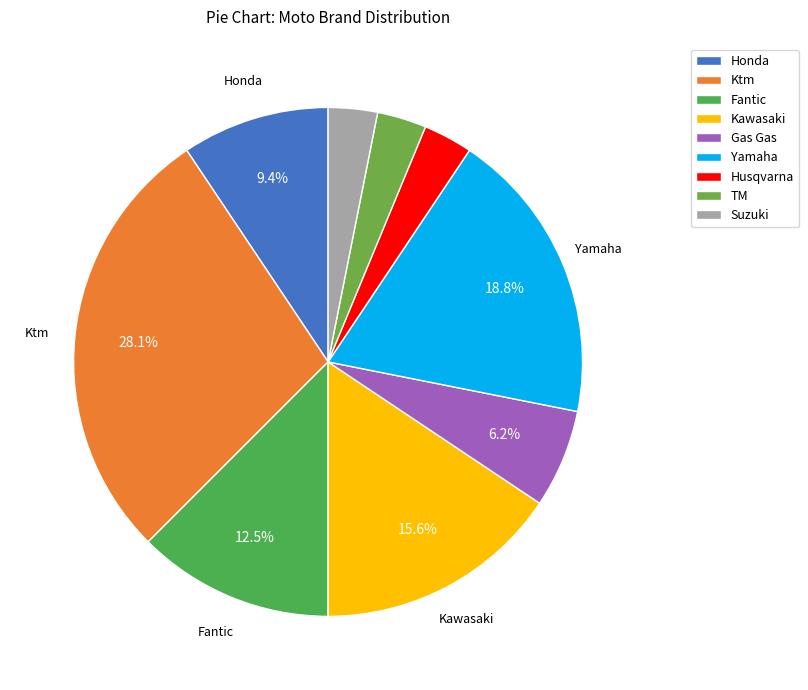

How many slices are in this pie chart?

9